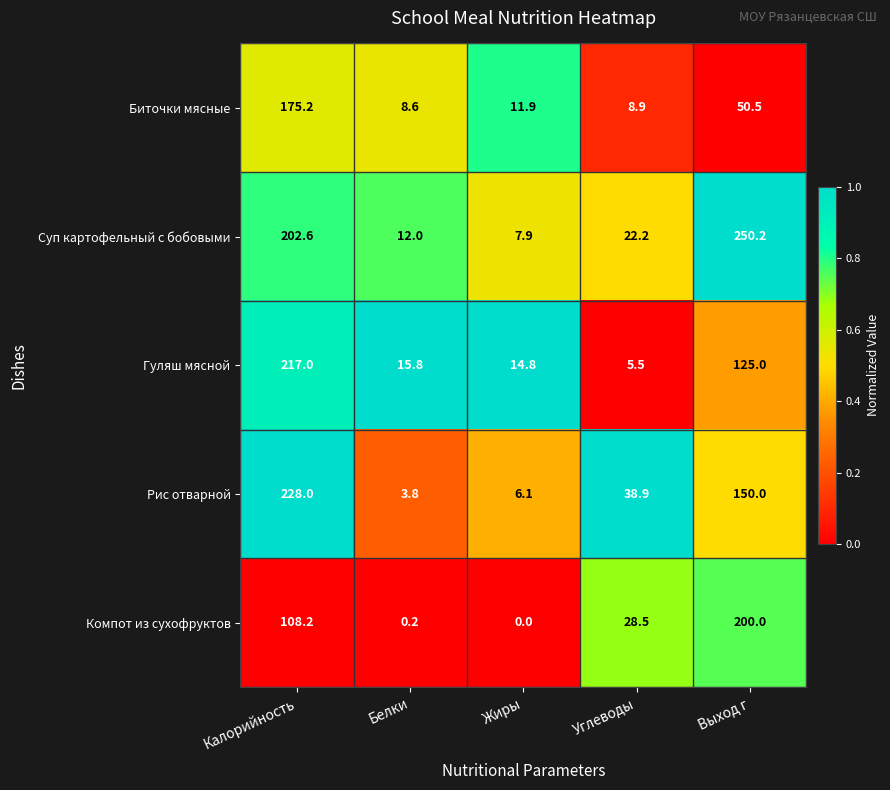

What is the sum of all Суп картофельный с бобовыми values?

494.9